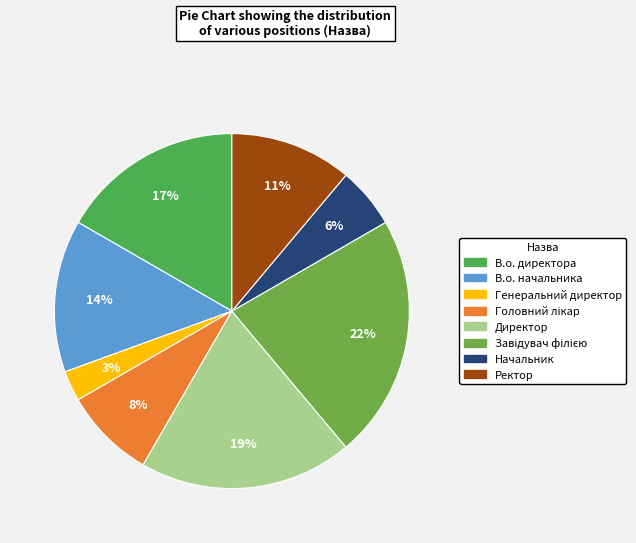

How many slices are in this pie chart?

8